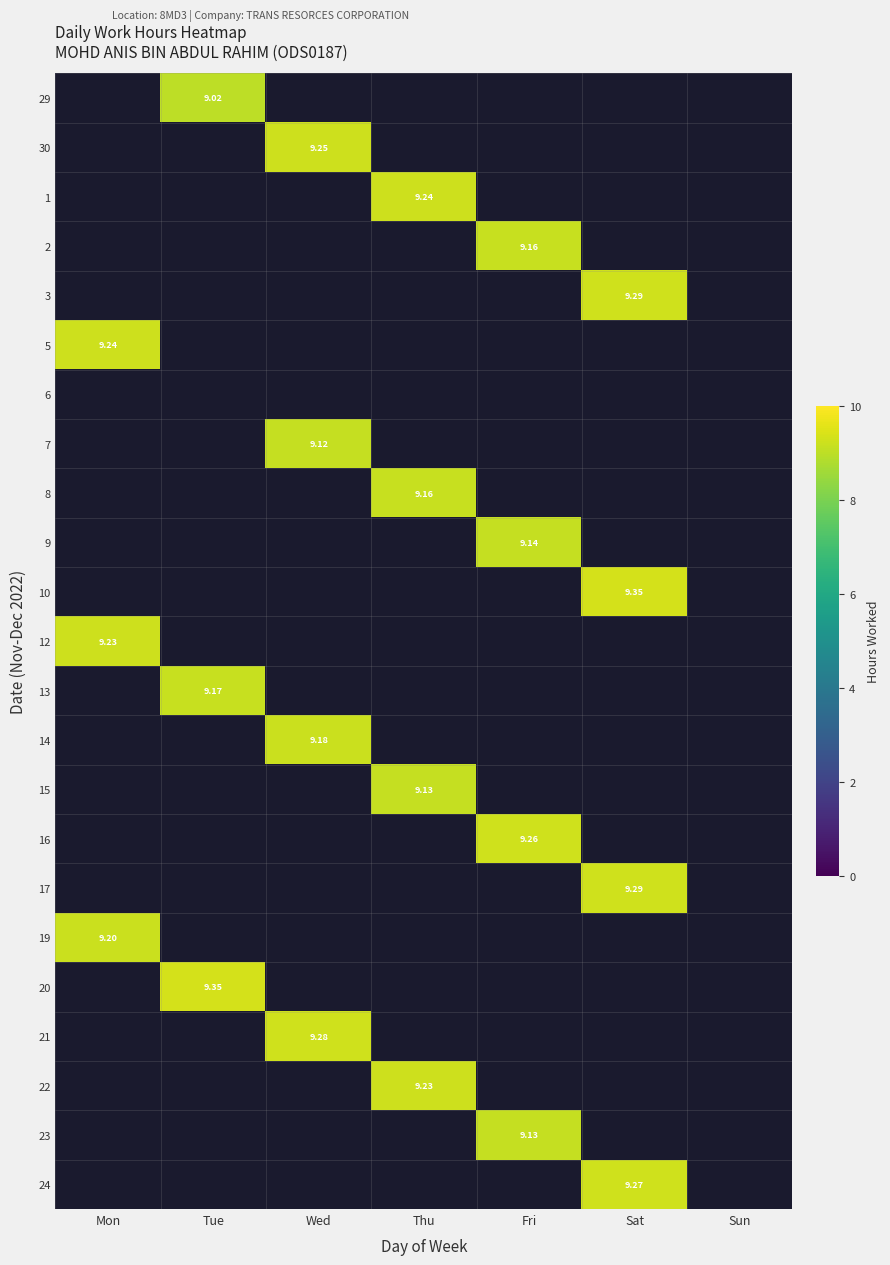

At which category is the sum across all series the highest?

Sat